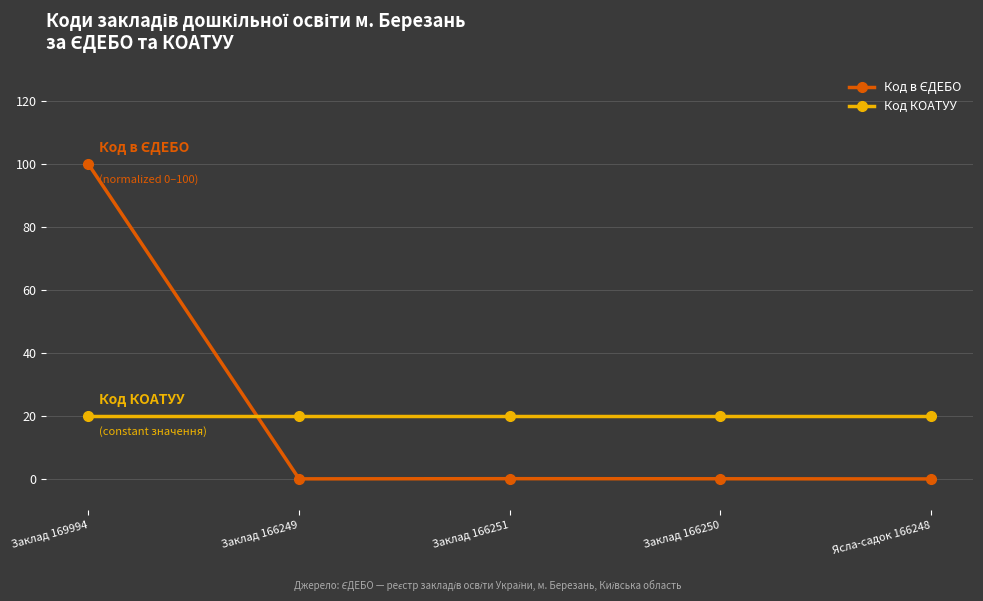

What is the spread (max minus min) of values at Заклад 166250?

19.9